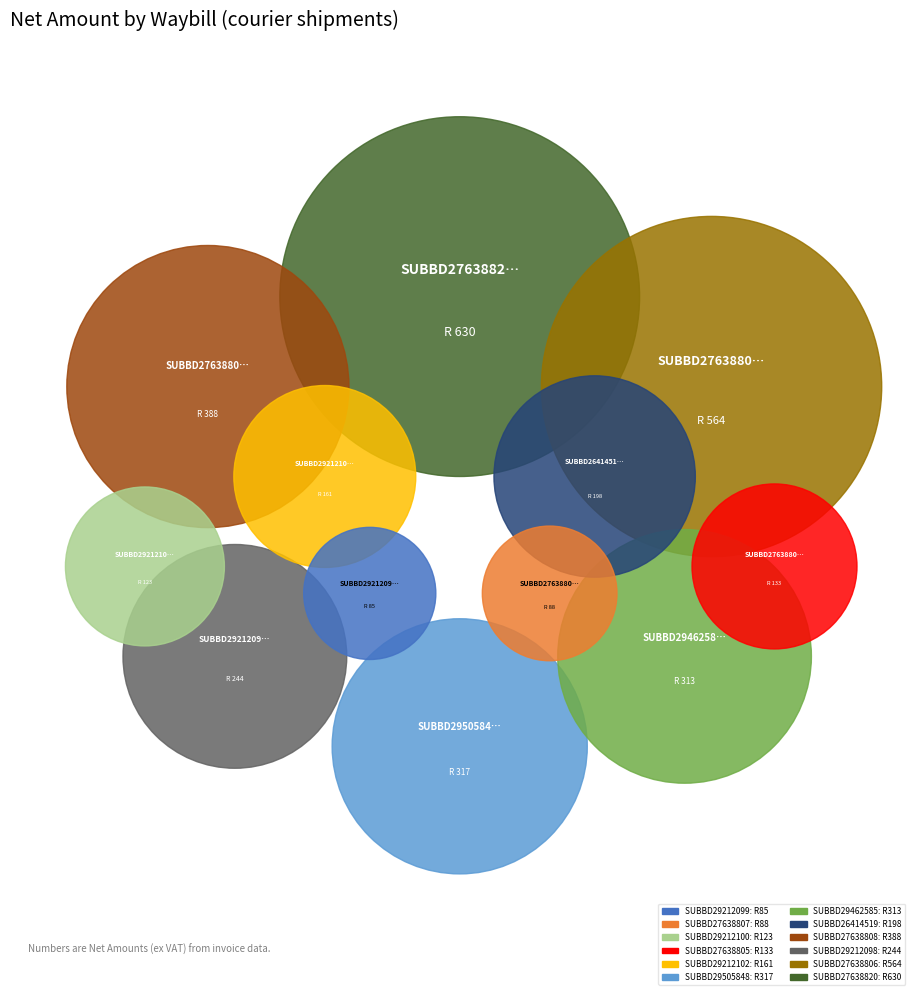

What is the ratio of the value at SUBBD29212098 to the value at SUBBD27638806?

0.4